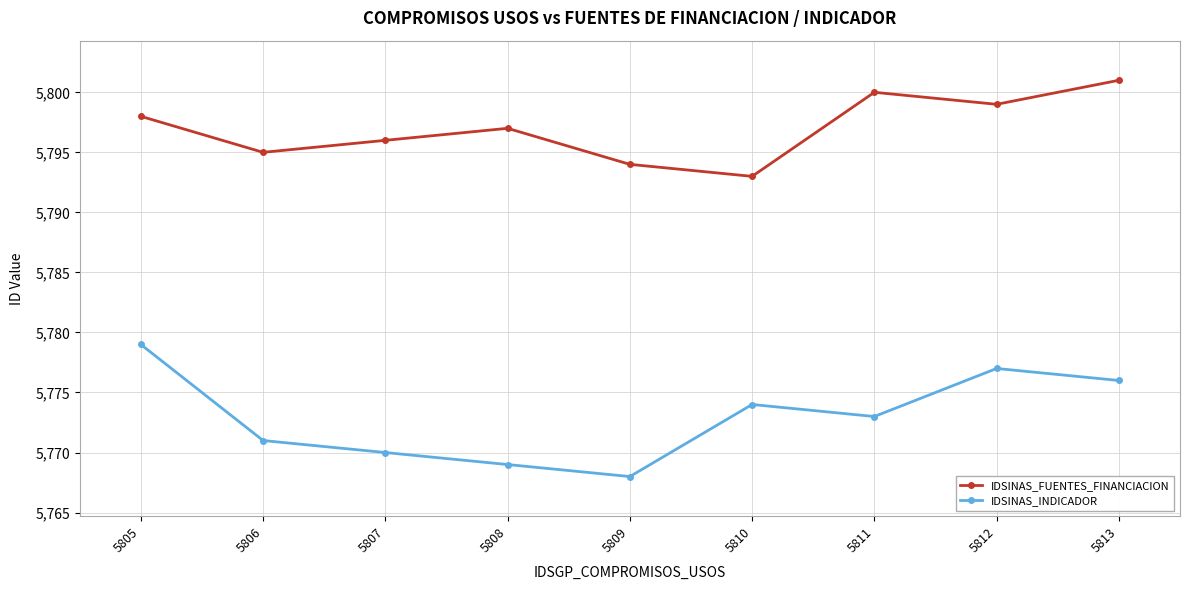

Read the IDSINAS_INDICADOR value at 5812, to the nearest 10.

5780